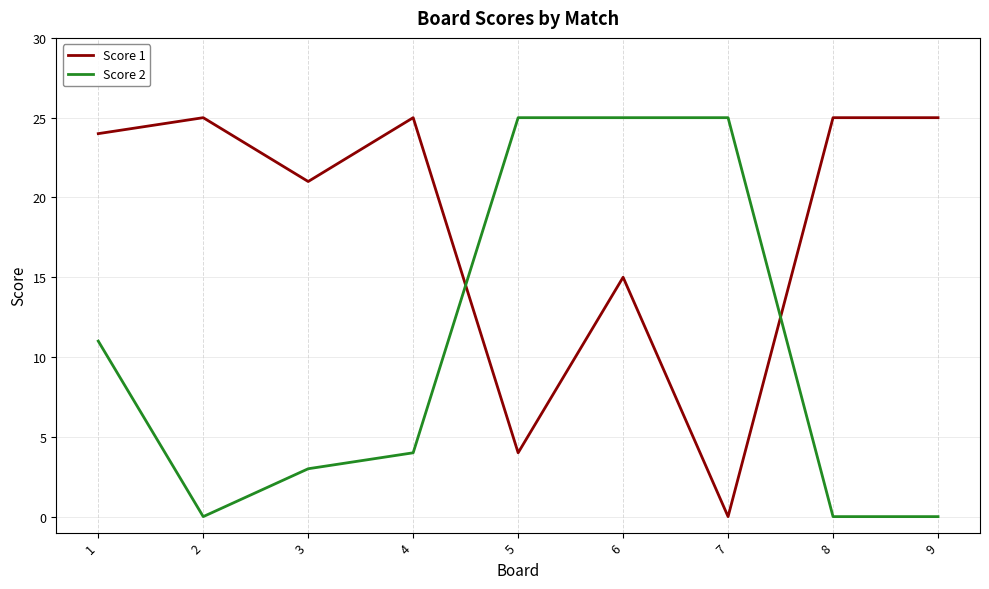

Reading left to right, what are all the values shown in this chart?

Score 1: 24	25	21	25	4	15	0	25	25
Score 2: 11	0	3	4	25	25	25	0	0